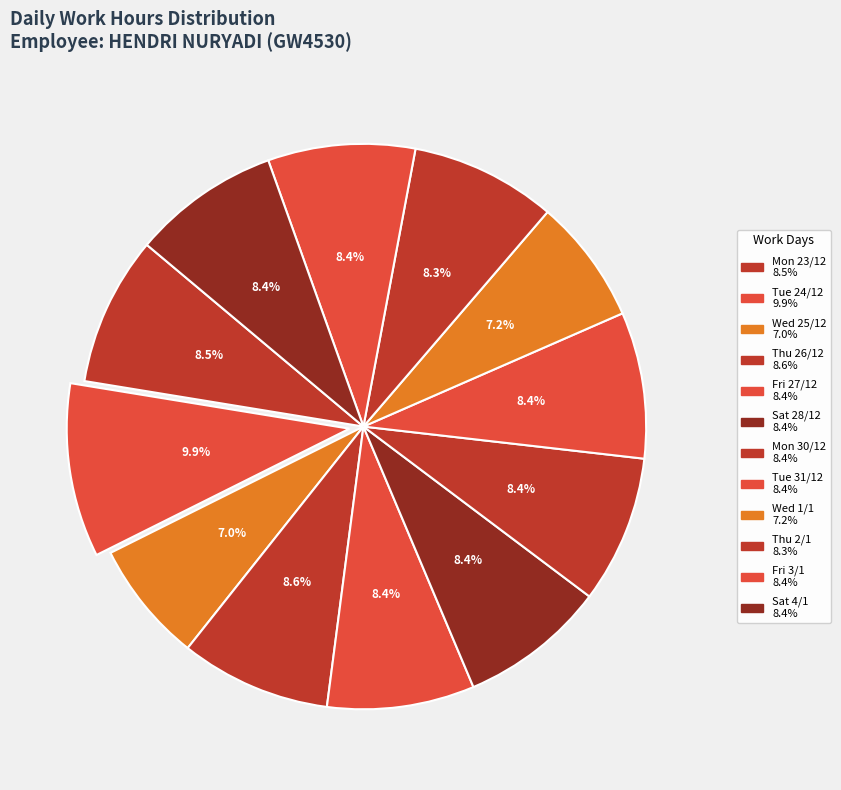

How many segments does this pie chart have?

12